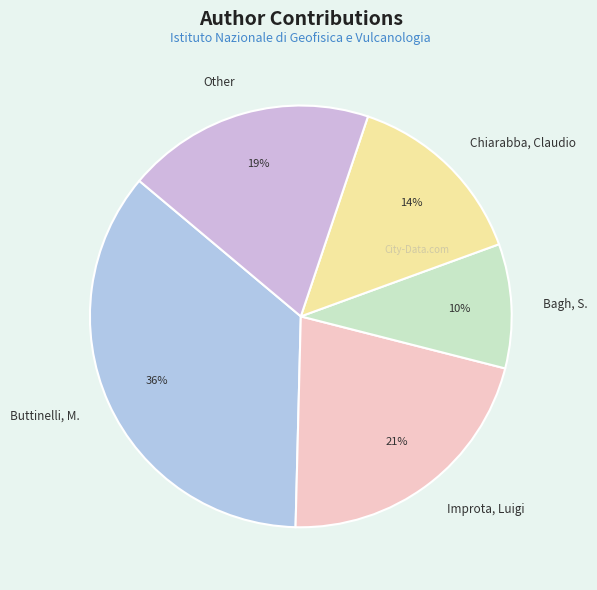

Does Other represent more than half of the total?

No